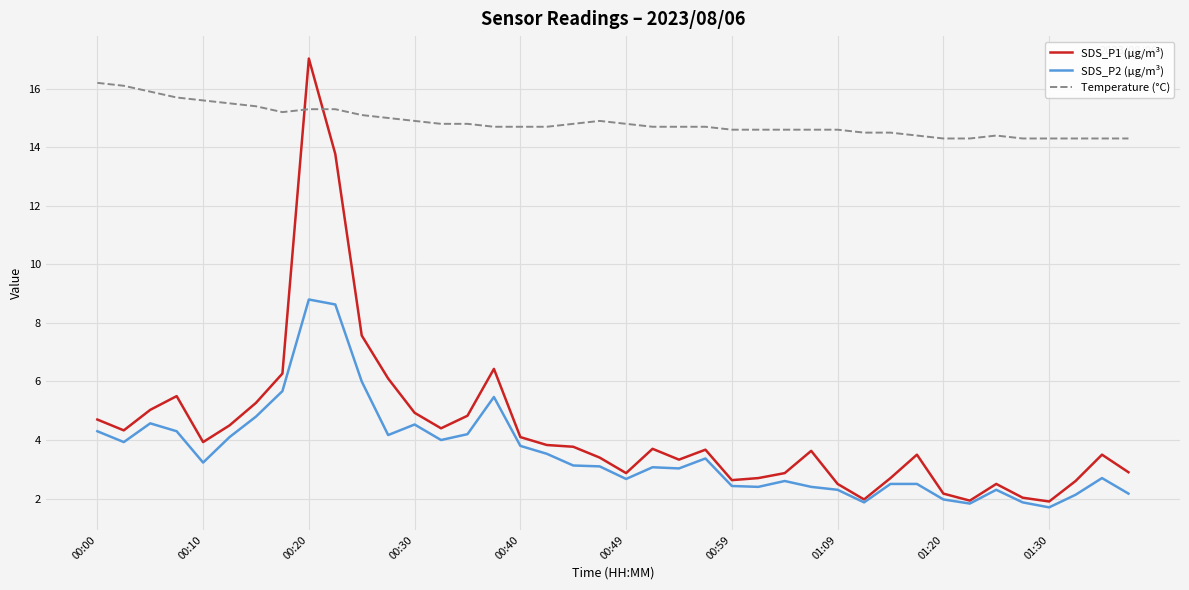

True or false: Temperature (°C) and SDS_P2 (µg/m³) intersect in this chart.

False